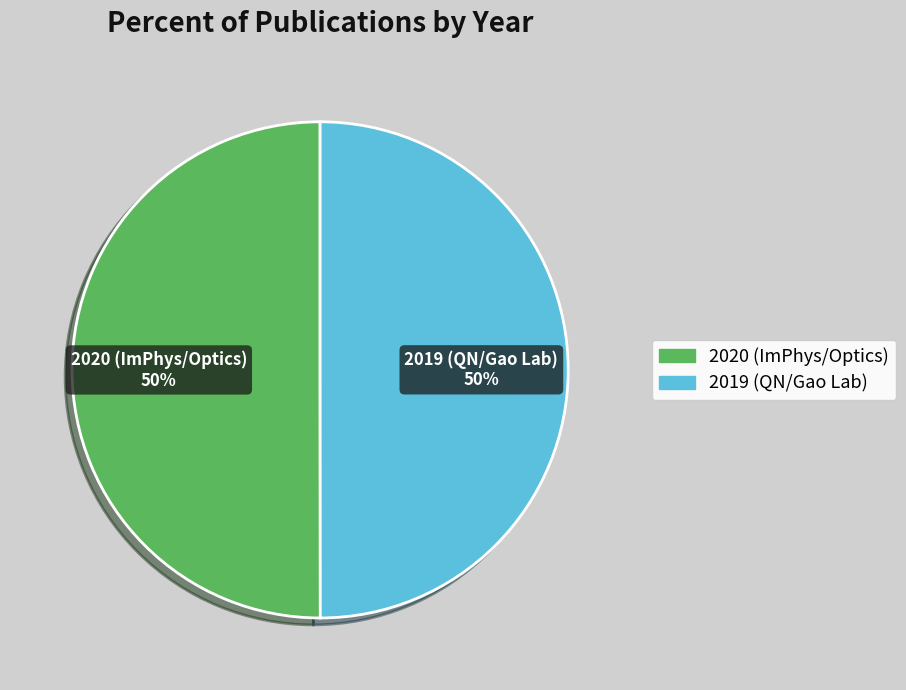

Count the number of slices in the pie.

2